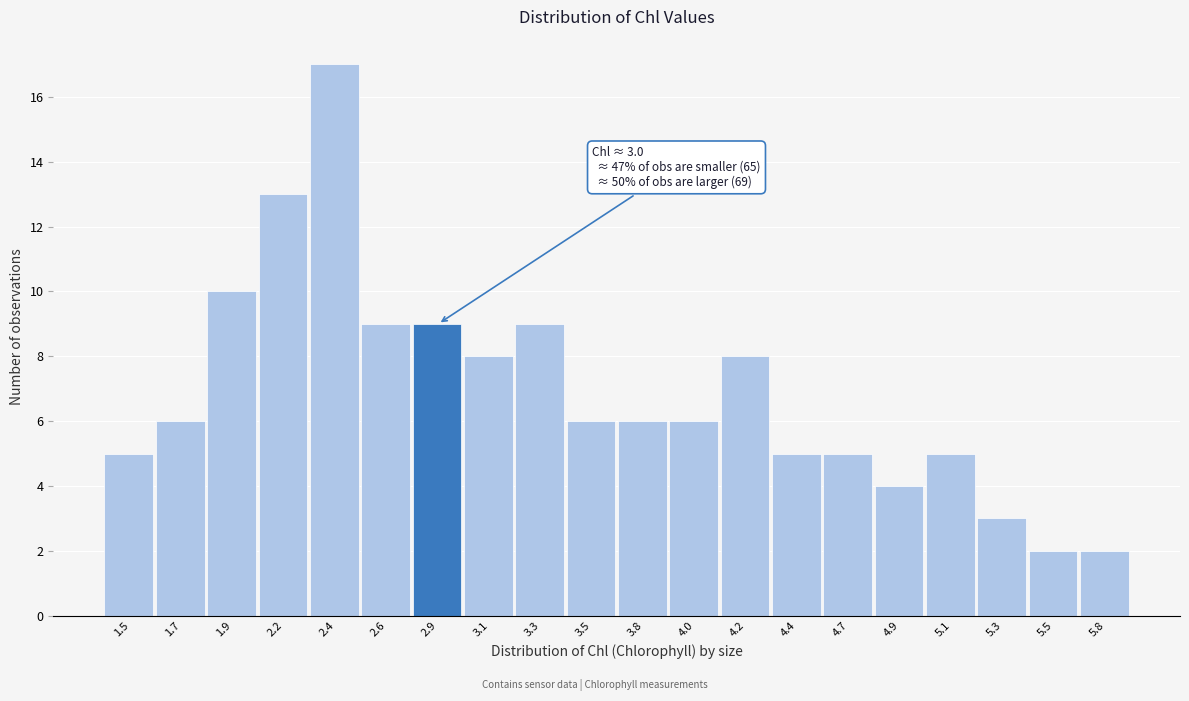

Reading left to right, transcribe all the data shown in this chart.

1.5=5	1.7=6	1.9=10	2.2=13	2.4=17	2.6=9	2.9=9	3.1=8	3.3=9	3.5=6	3.8=6	4.0=6	4.2=8	4.4=5	4.7=5	4.9=4	5.1=5	5.3=3	5.5=2	5.8=2